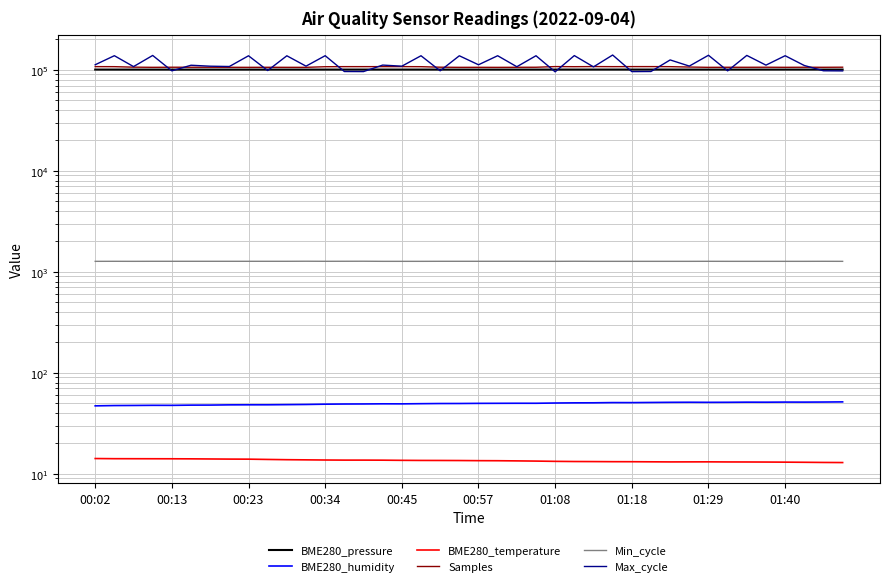

List the series in order of their peak value, highest first.

Max_cycle, Samples, BME280_pressure, Min_cycle, BME280_humidity, BME280_temperature